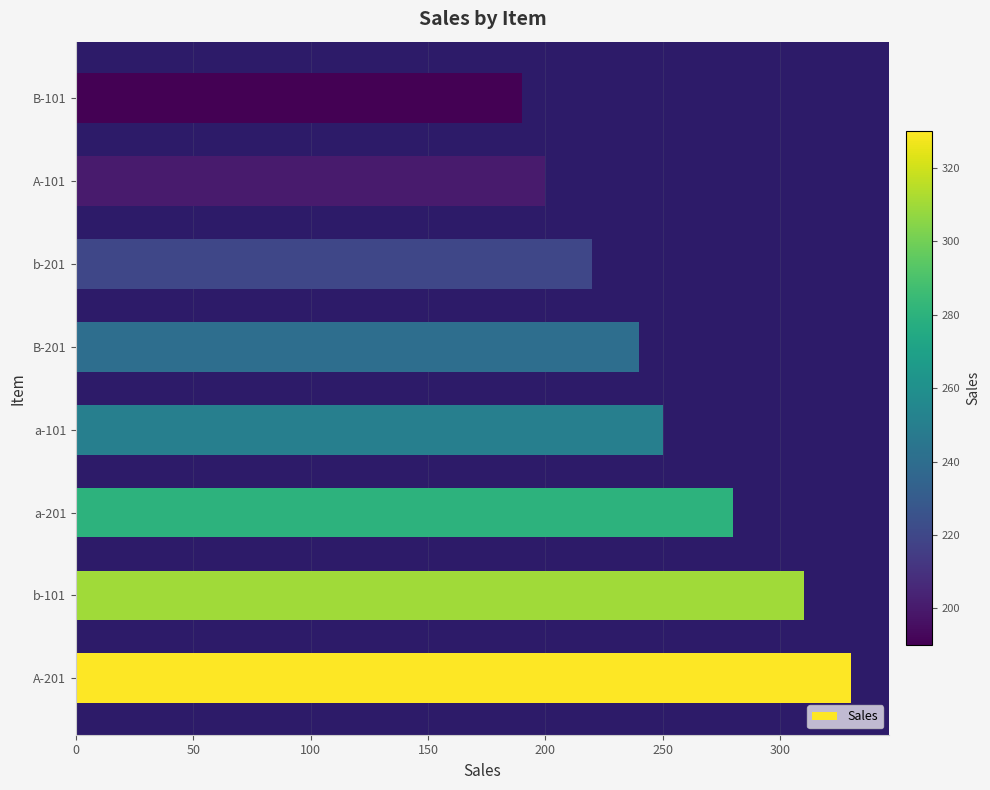

Approximately how many times larger is the value at a-201 compared to B-101?

1.5